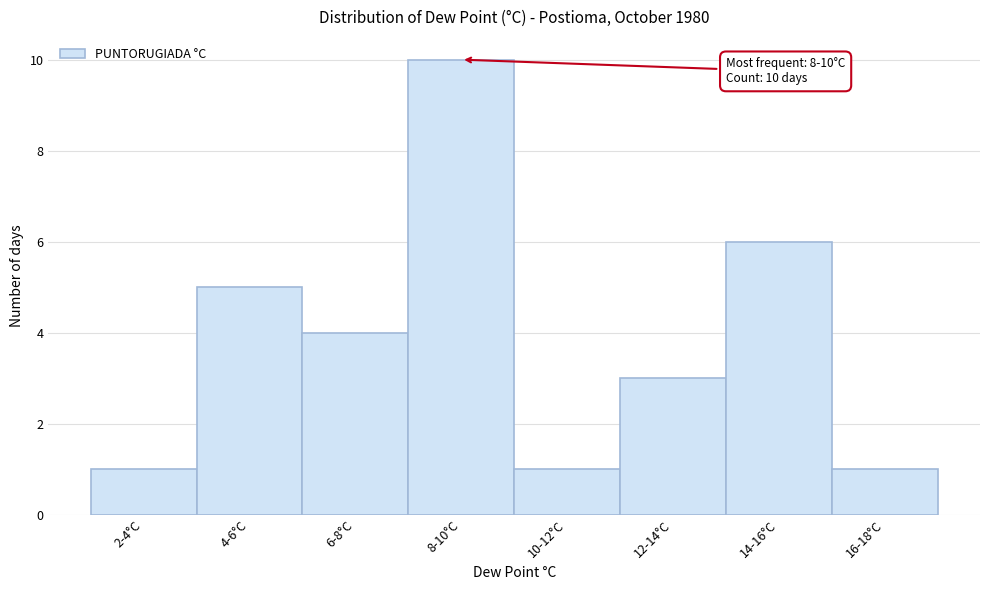

Reading right to left, transcribe all the data shown in this chart.

1	6	3	1	10	4	5	1